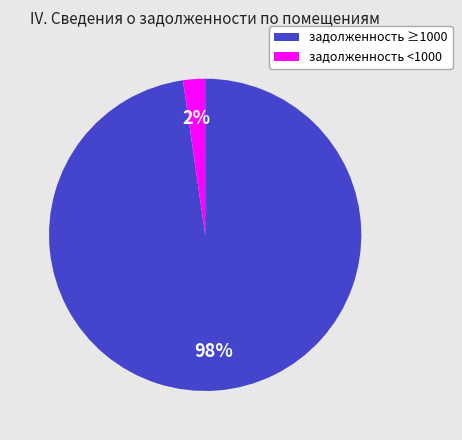

True or false: задолженность ≥1000 accounts for 98% of the total.

True